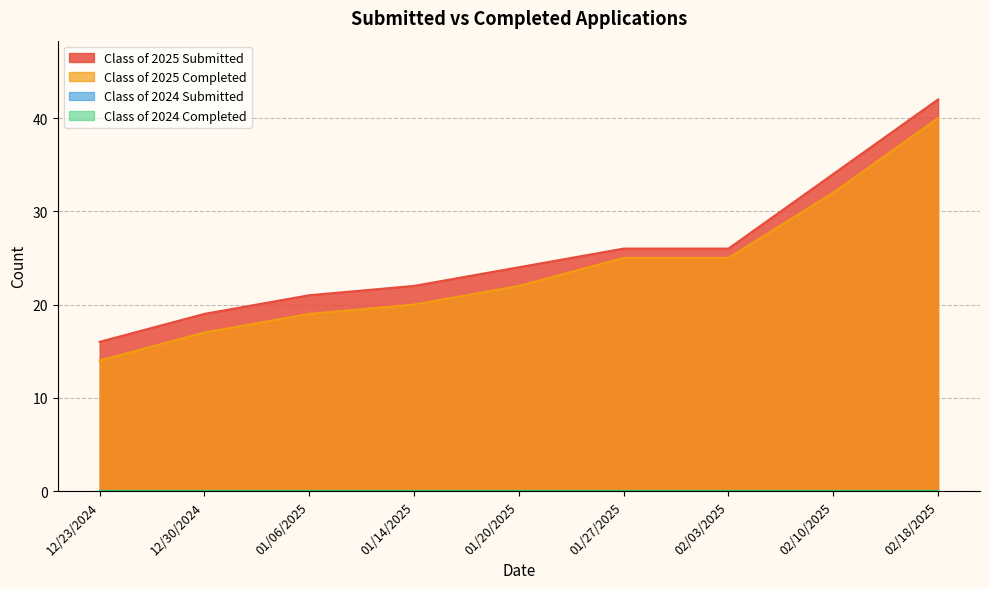

List the labels in order of Class of 2025 Completed value, largest first.

02/18/2025, 02/10/2025, 01/27/2025, 02/03/2025, 01/20/2025, 01/14/2025, 01/06/2025, 12/30/2024, 12/23/2024